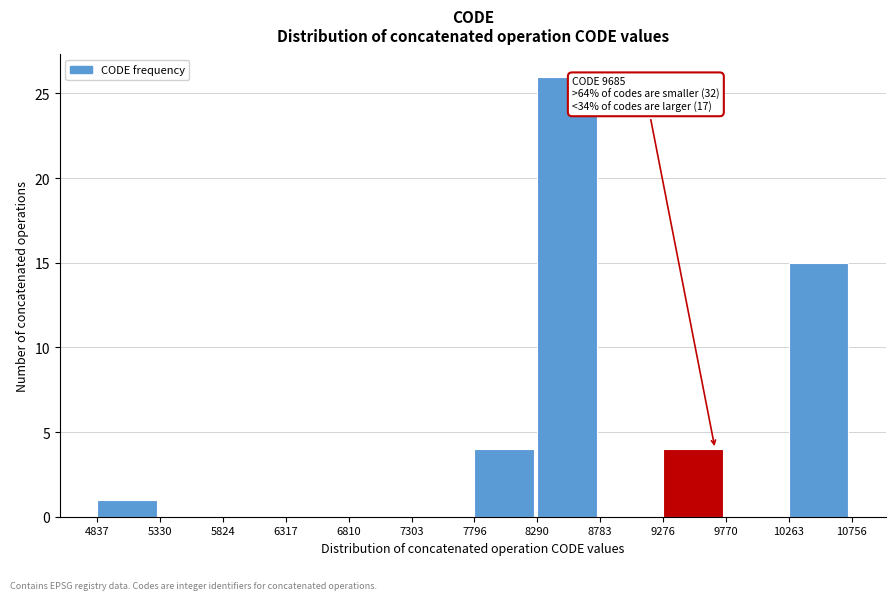

Which range on the x-axis has the tallest bar?

8290 to 8783